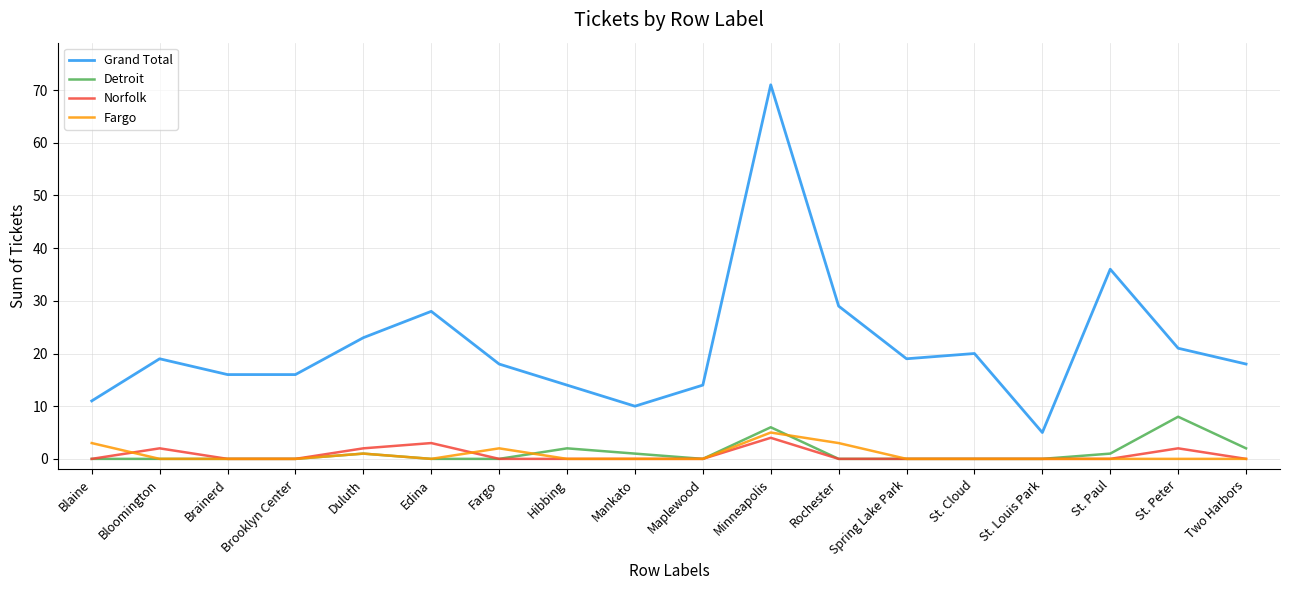

True or false: Grand Total and Detroit cross at least once.

False